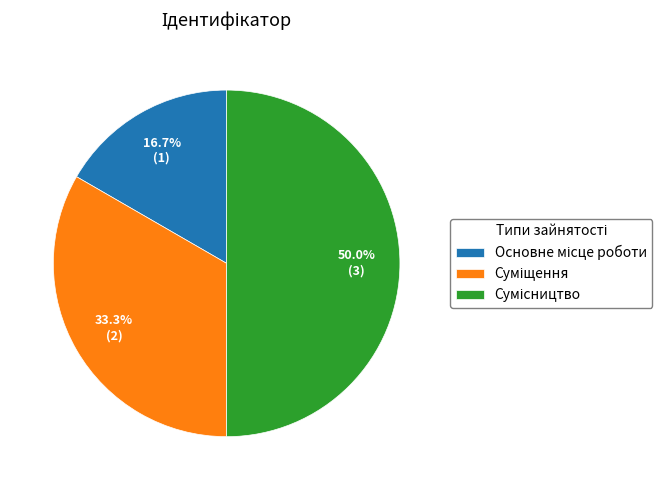

What is the change in value from Основне місце роботи to Суміщення?

+1